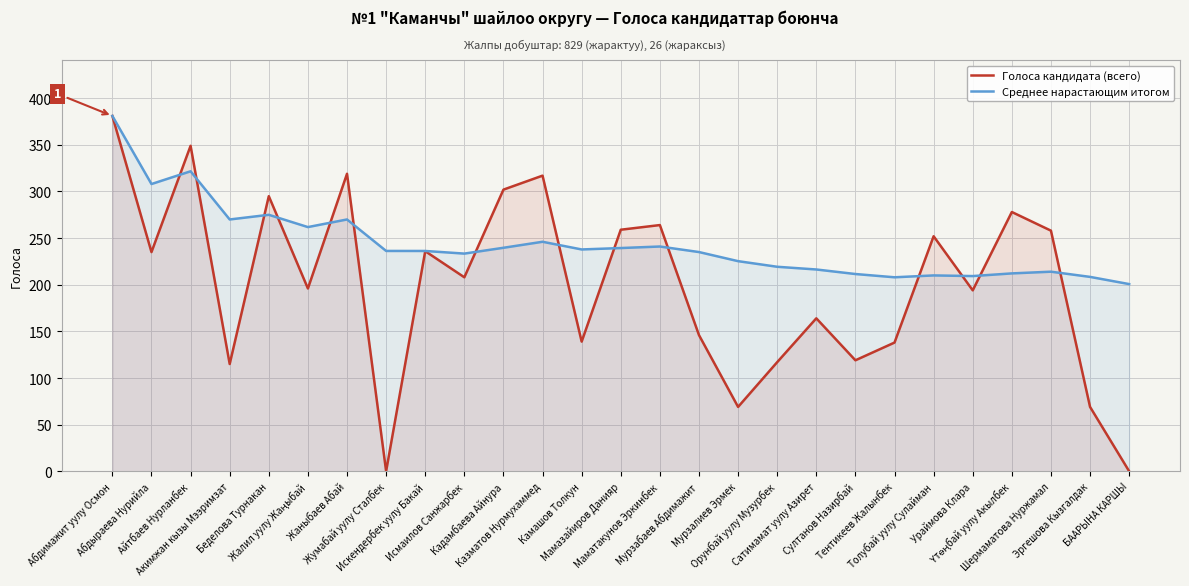

How many data points in Среднее нарастающим итогом are above 236?

14